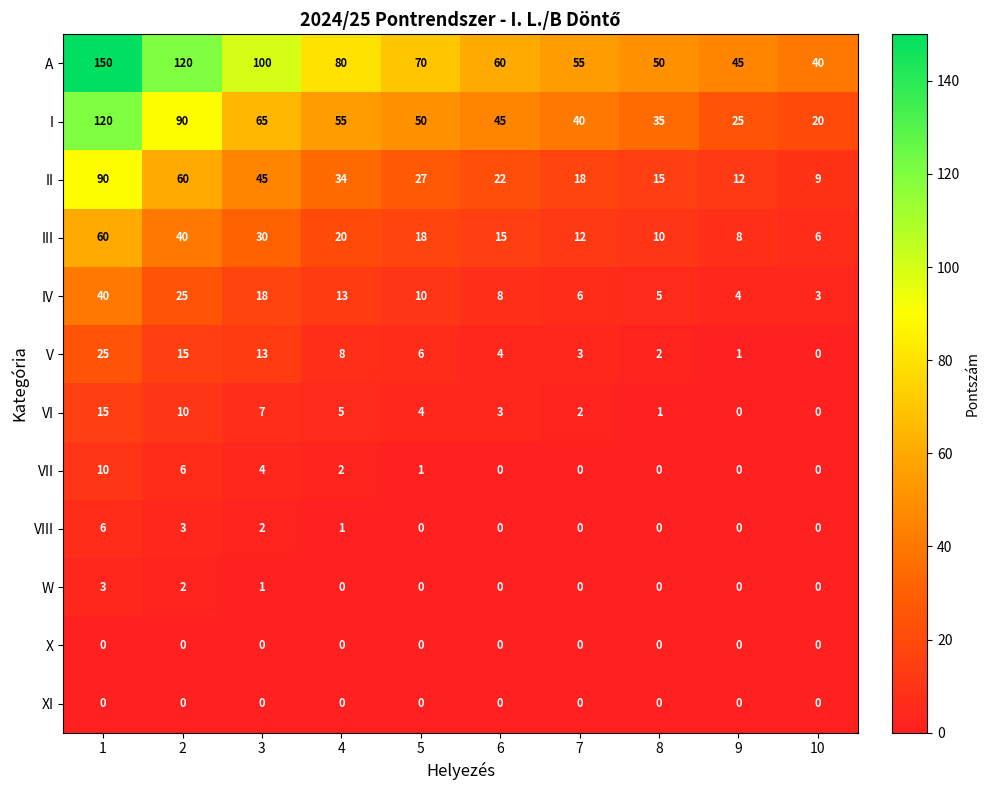

Where is A nearest to the value 95?

3